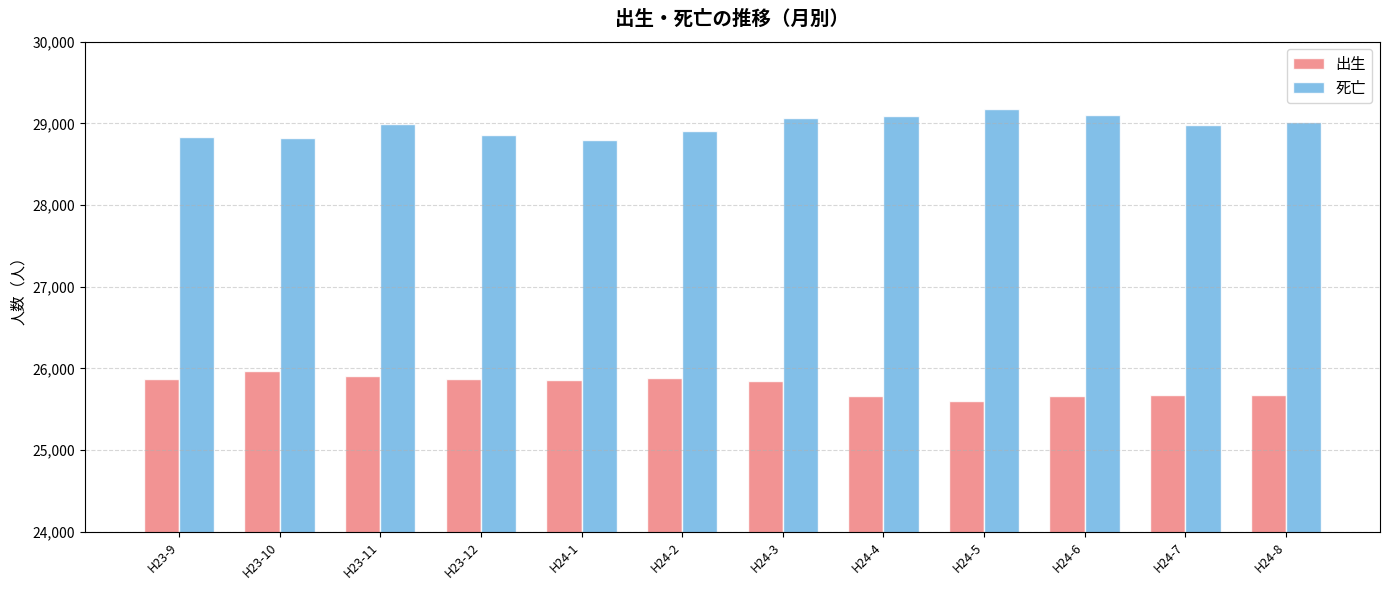

What is the spread (max minus min) of values at H24-7?

3313